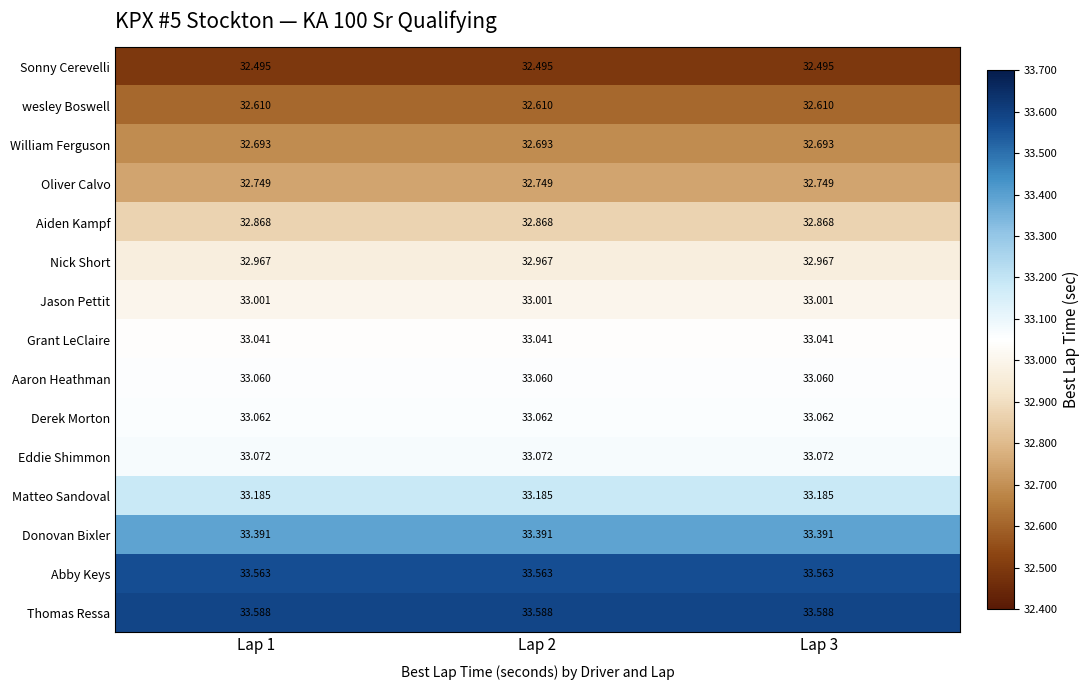

Is the value of Donovan Bixler at Lap 1 greater than the value of Aaron Heathman at Lap 1?

Yes